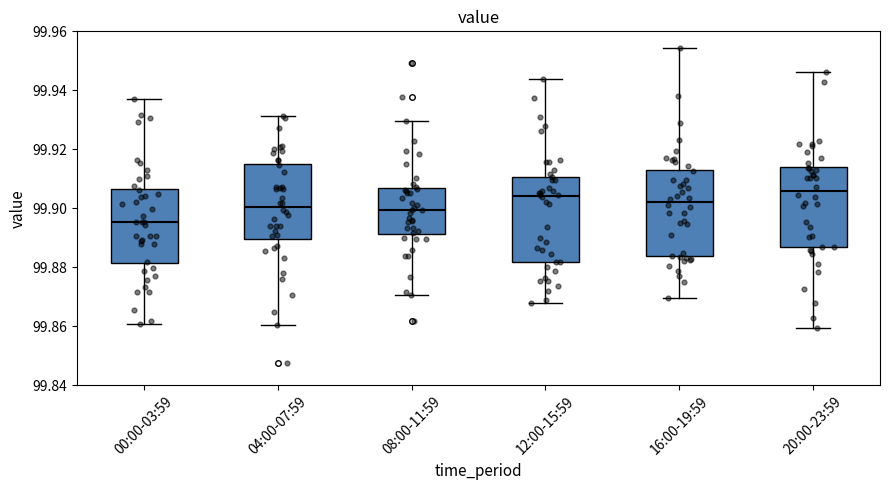

Reading left to right, transcribe this box plot: for each box, give where its median line is, the range the box spans, and where its two whiskers end, as read against the y-axis. The values are not printed on the chart, so give them approximately, as read against the axis.

00:00-03:59: median 99.896, box 99.882 to 99.906, whiskers 99.860 to 99.938
04:00-07:59: median 99.900, box 99.890 to 99.916, whiskers 99.860 to 99.932
08:00-11:59: median 99.900, box 99.892 to 99.906, whiskers 99.870 to 99.930
12:00-15:59: median 99.904, box 99.882 to 99.910, whiskers 99.868 to 99.944
16:00-19:59: median 99.902, box 99.884 to 99.912, whiskers 99.870 to 99.954
20:00-23:59: median 99.906, box 99.886 to 99.914, whiskers 99.860 to 99.946